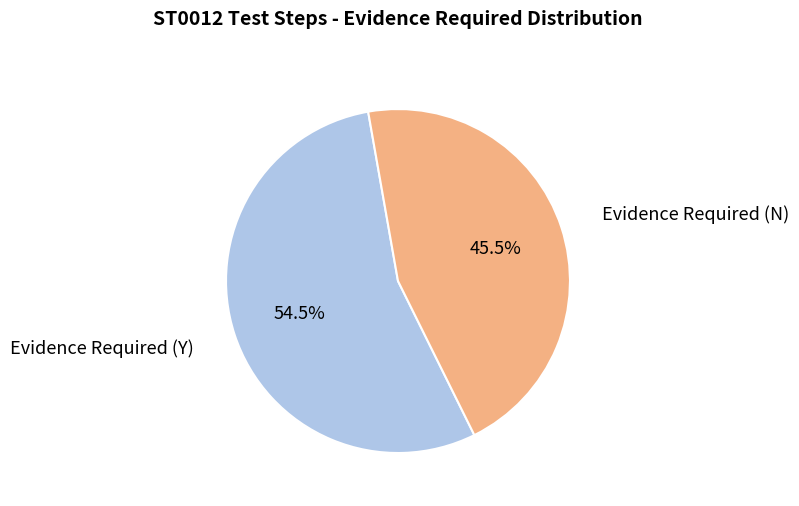

How many segments does this pie chart have?

2